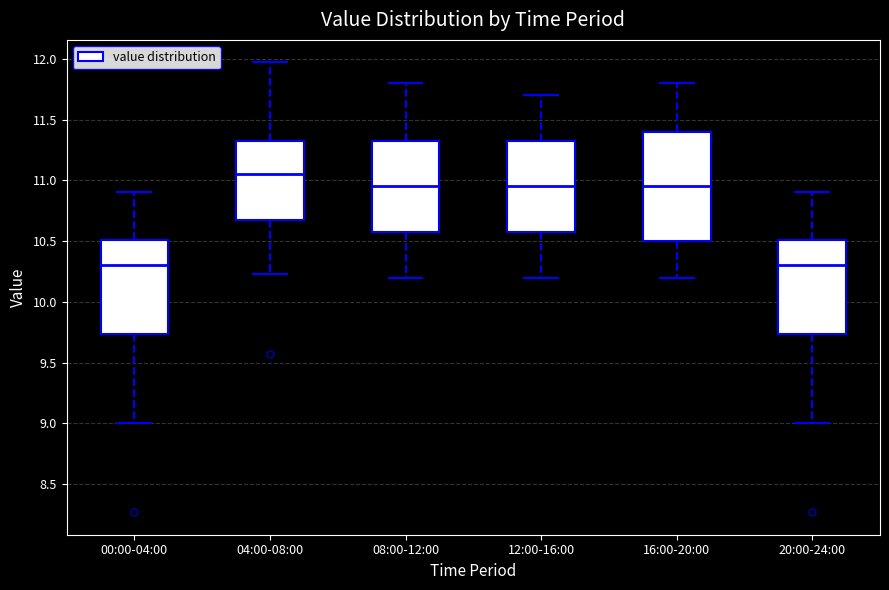

Which box is the tallest, from its lower edge to its upper edge?

16:00-20:00